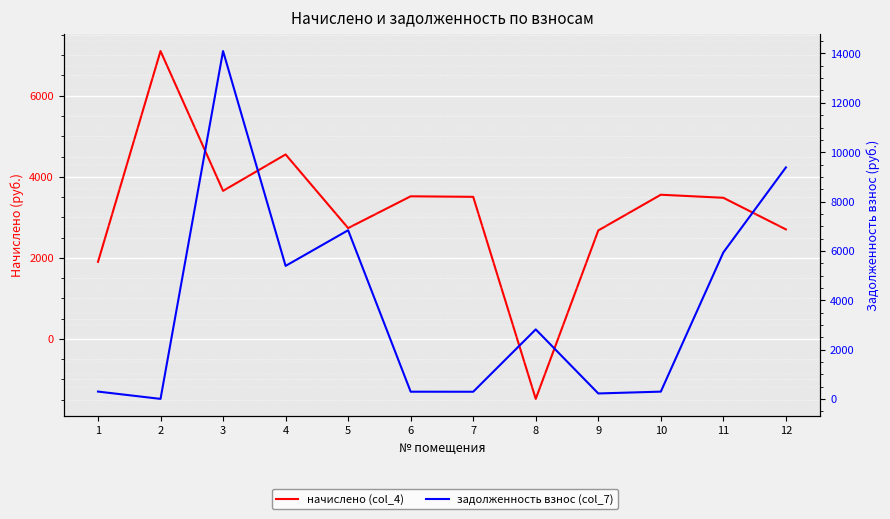

In задолженность взнос (col_7), how many points are lower than both neighbors (excluding endpoints)?

4